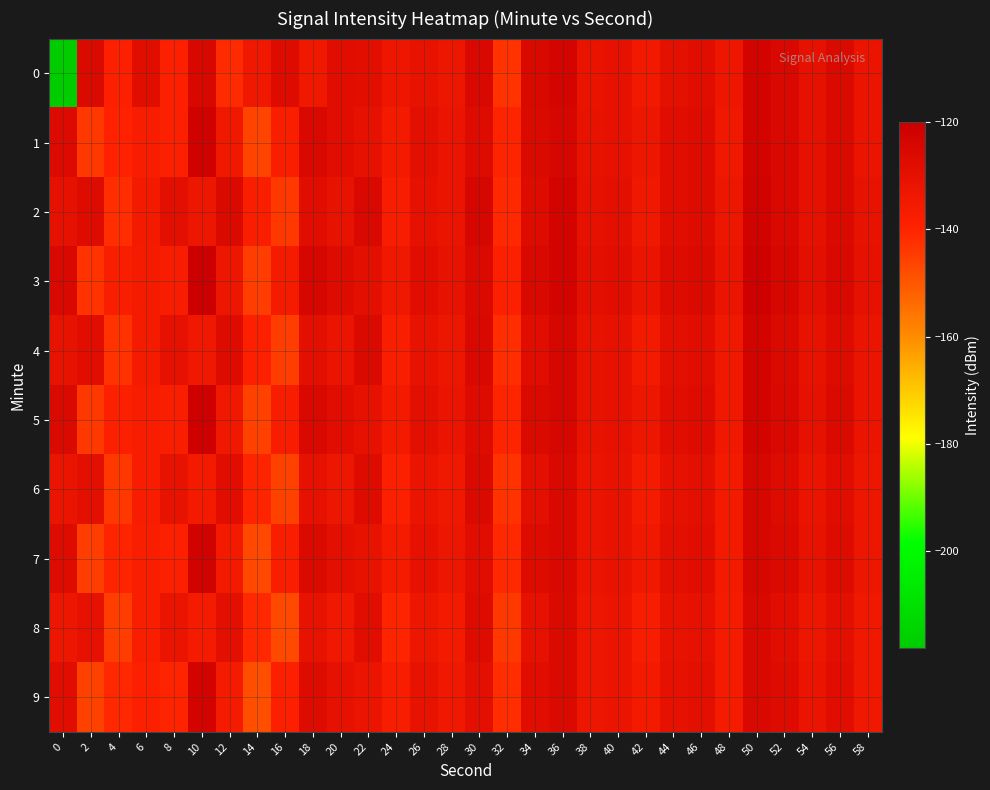

How many categories are shown in the chart?

30